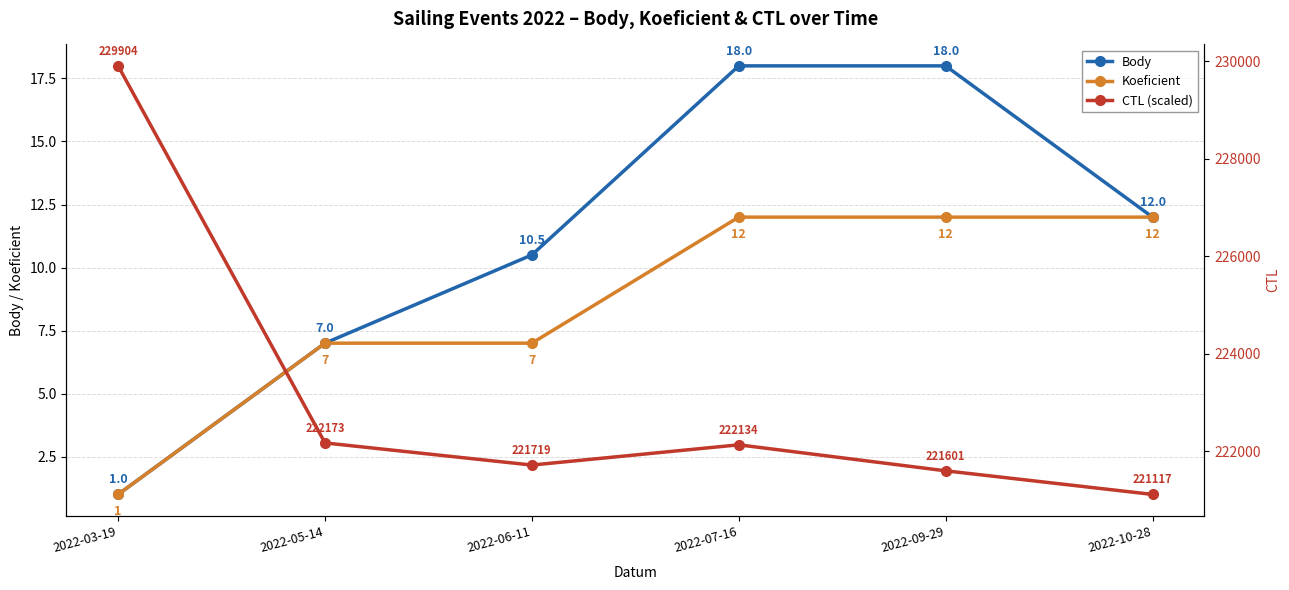

Which series has the widest spread of values?

CTL (scaled)